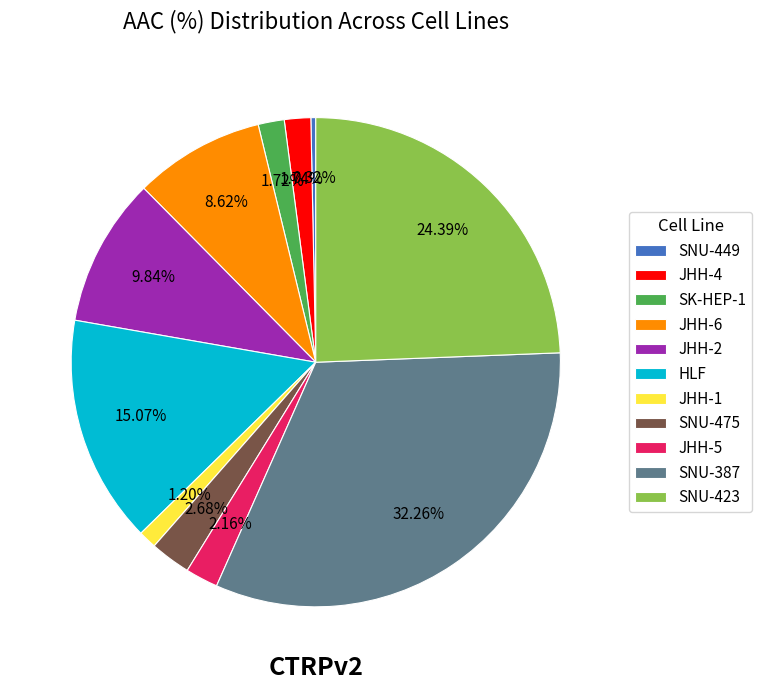

True or false: SK-HEP-1 accounts for 17% of the total.

False